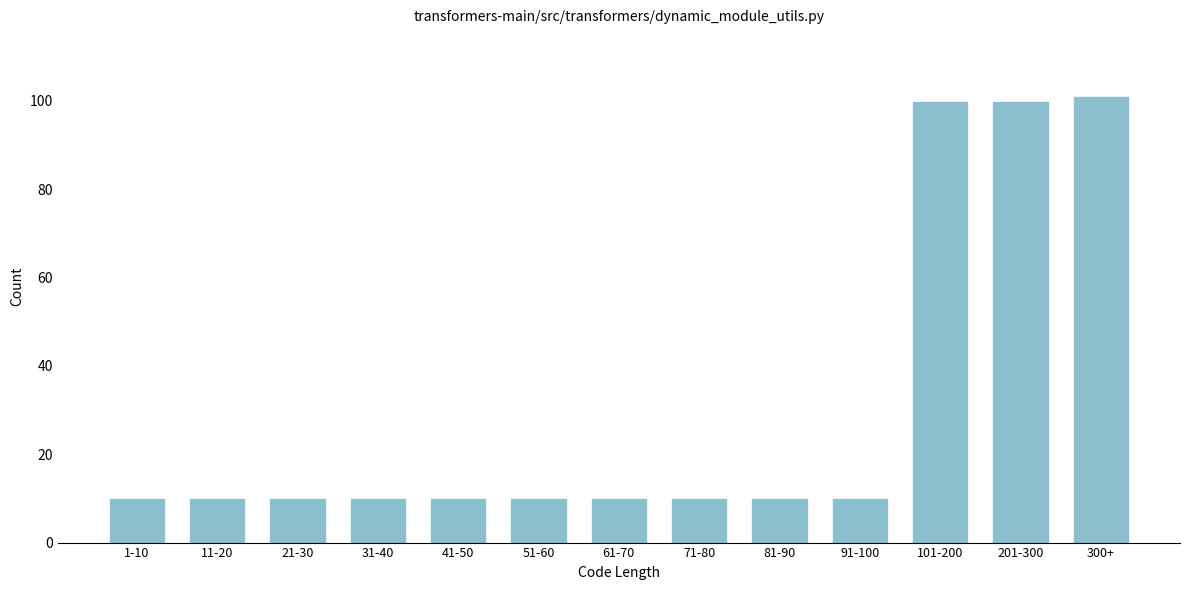

Reading left to right, list all the values displayed in this chart.

10	10	10	10	10	10	10	10	10	10	100	100	101